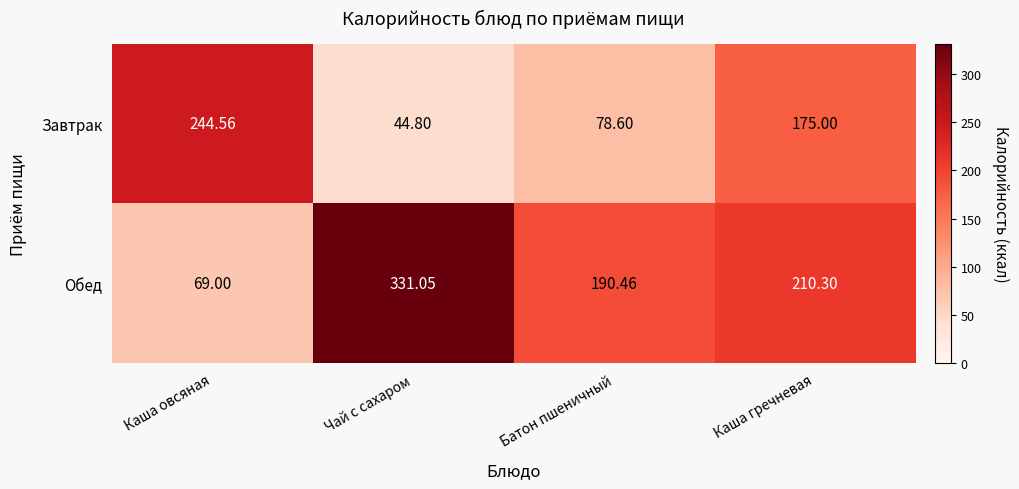

At which category is the sum across all series the highest?

Каша гречневая